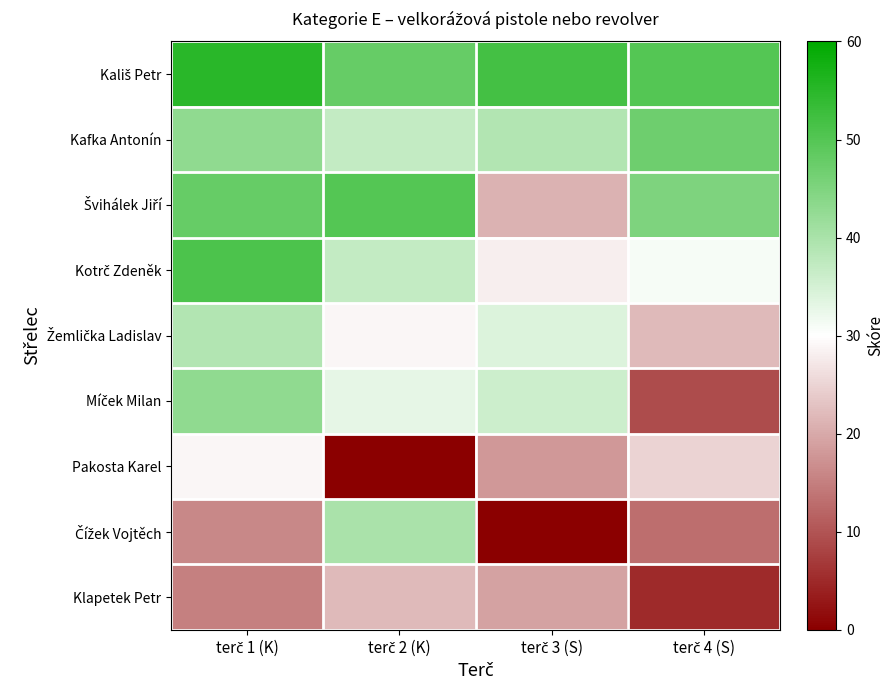

Which series has the largest range (max minus min)?

Čížek Vojtěch